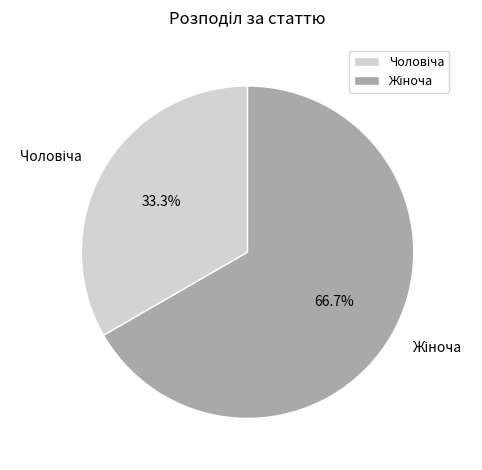

Is there a majority slice in this chart?

Yes